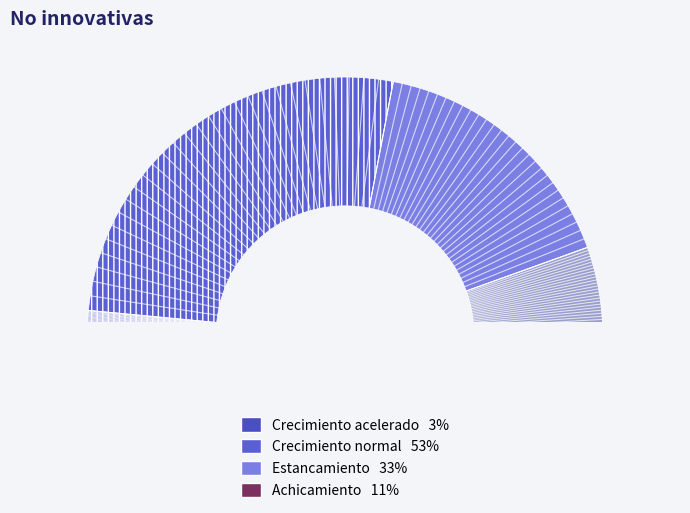

True or false: Estancamiento accounts for 21% of the total.

False